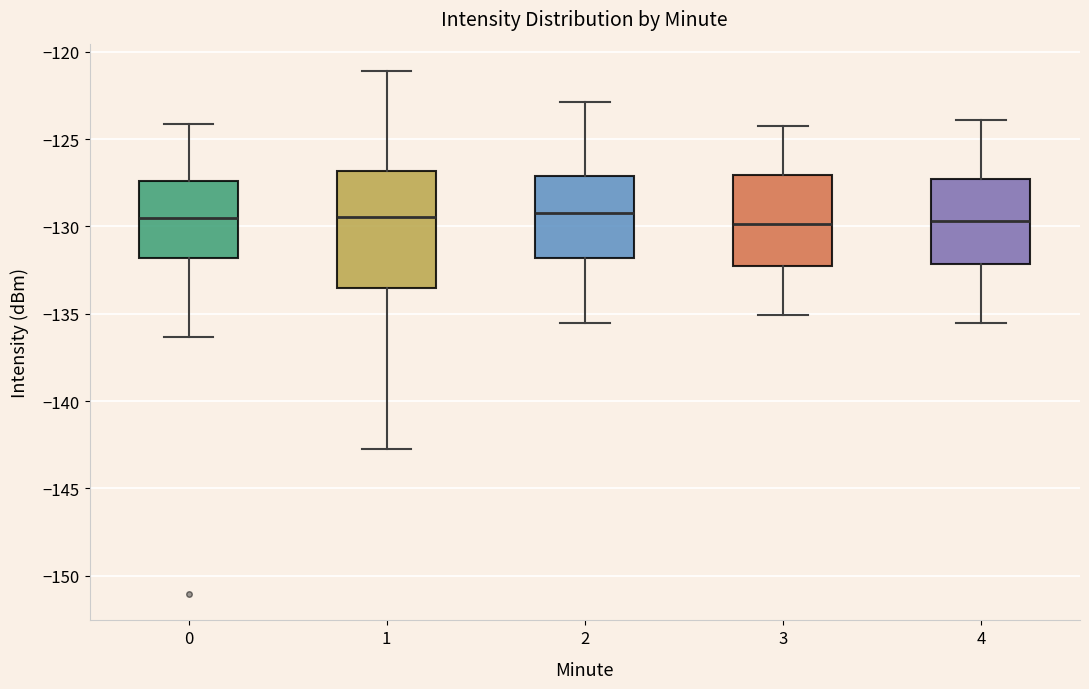

Reading left to right, transcribe this box plot: for each box, give where its median line is, the range the box spans, and where its two whiskers end, as read against the y-axis. The values are not printed on the chart, so give them approximately, as read against the axis.

0: median -129.5, box -132.0 to -127.5, whiskers -136.5 to -124.0
1: median -129.5, box -133.5 to -127.0, whiskers -142.5 to -121.0
2: median -129.0, box -132.0 to -127.0, whiskers -135.5 to -123.0
3: median -130.0, box -132.5 to -127.0, whiskers -135.0 to -124.0
4: median -129.5, box -132.0 to -127.5, whiskers -135.5 to -124.0